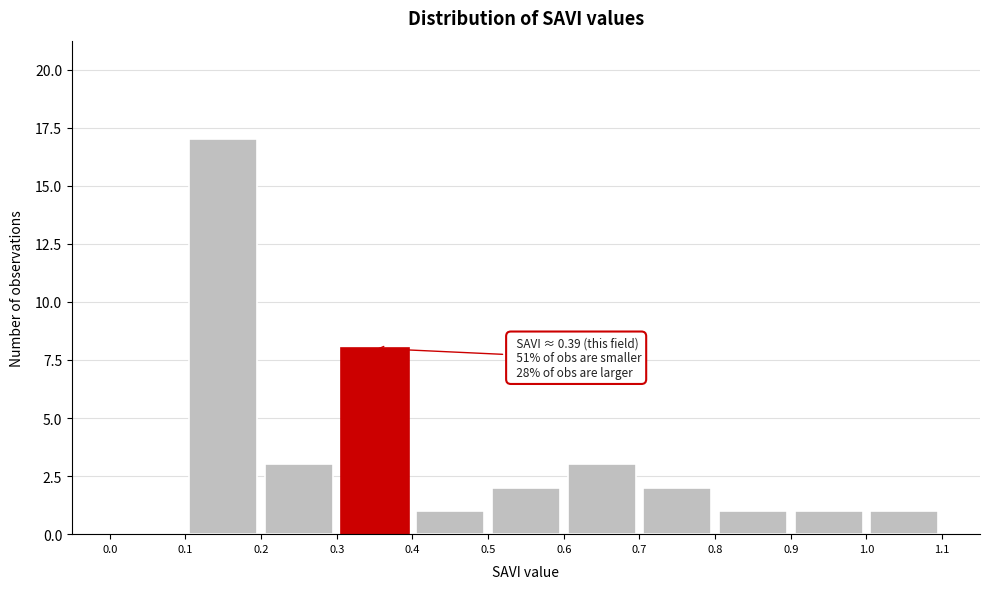

Which range on the x-axis has the tallest bar?

0.1 to 0.2